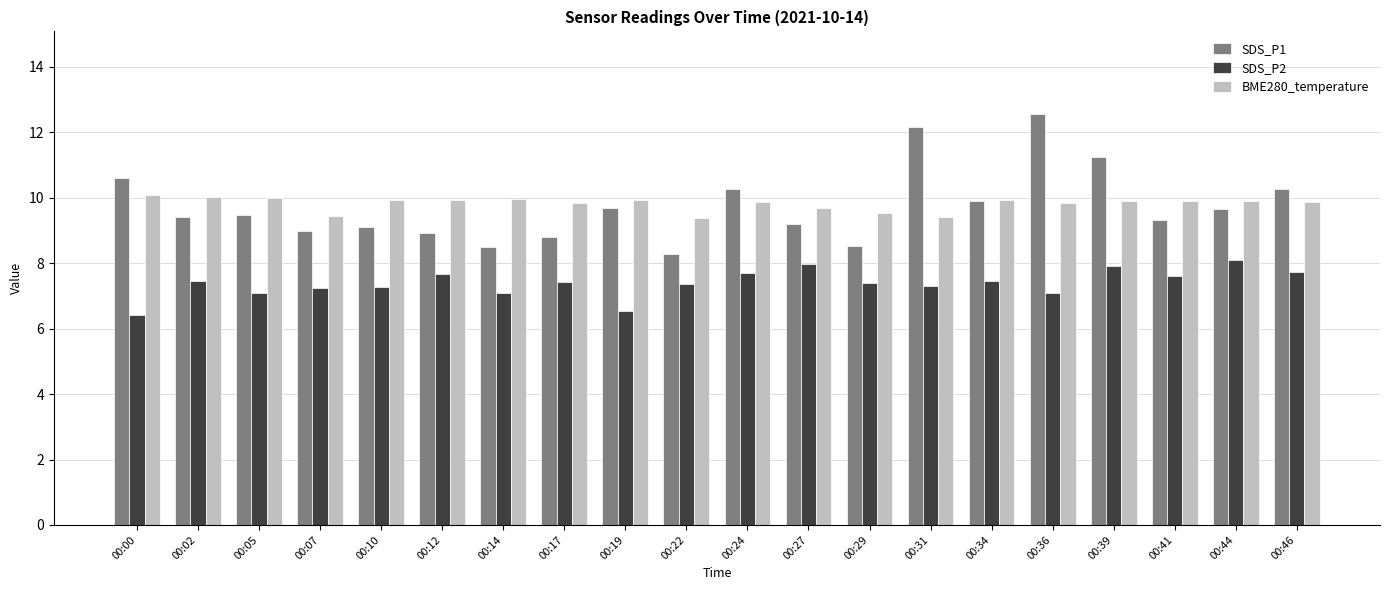

How many bars are there in each group?

3